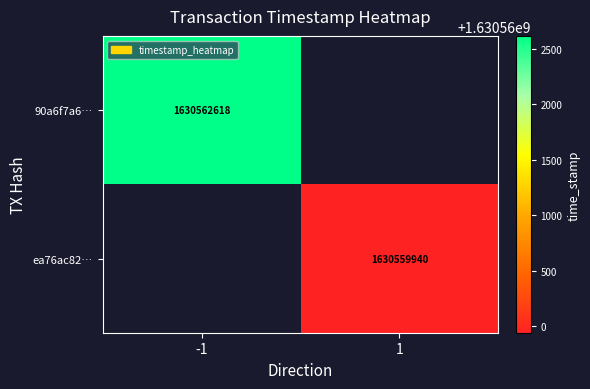

The ea76ac82… series shows 2668865220.7 at 1. True or false?

False